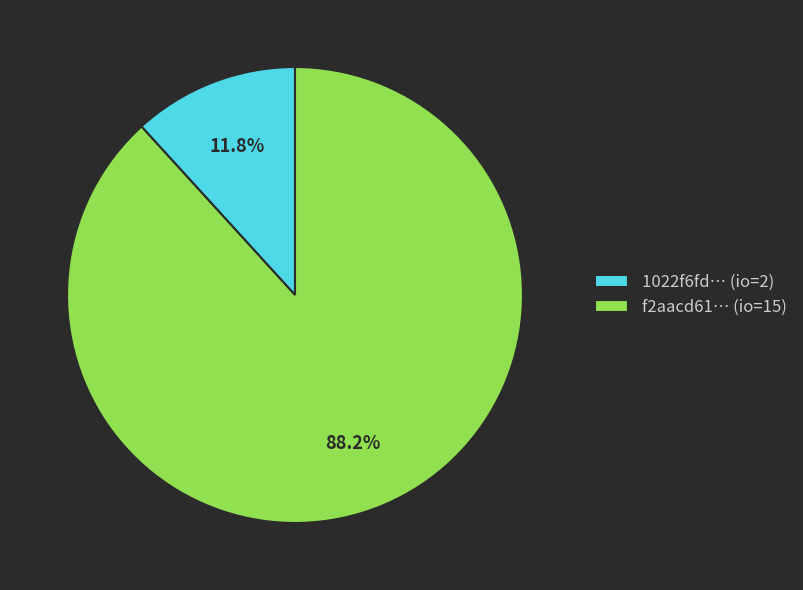

Rank the categories by value from highest to lowest.

f2aacd61… (io=15), 1022f6fd… (io=2)